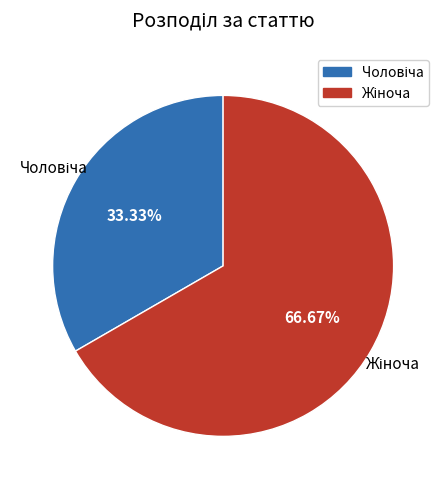

Is there a majority slice in this chart?

Yes